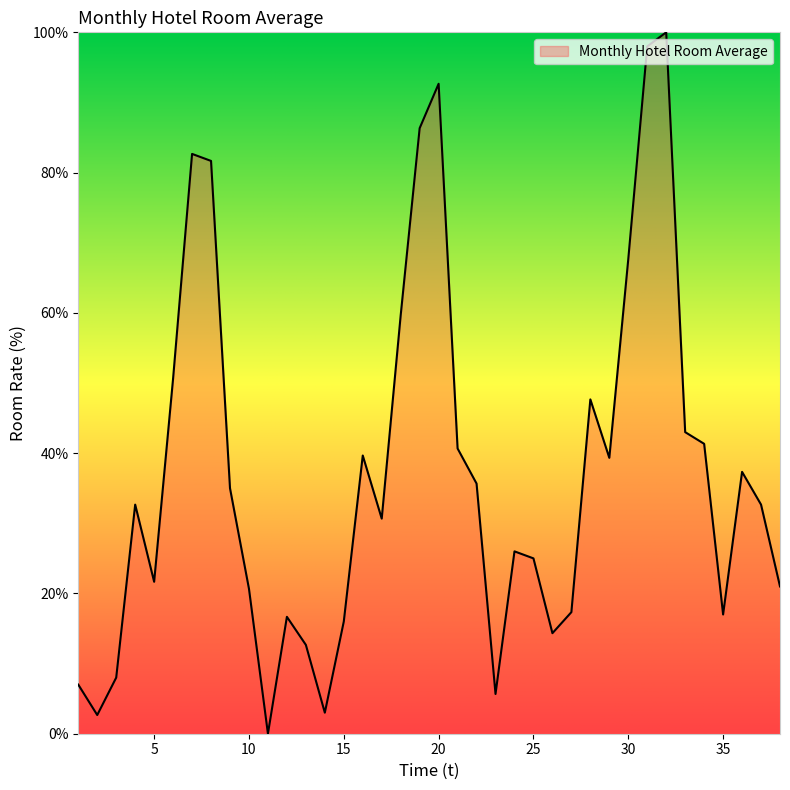

What is the difference between the maximum and minimum values?

100.0